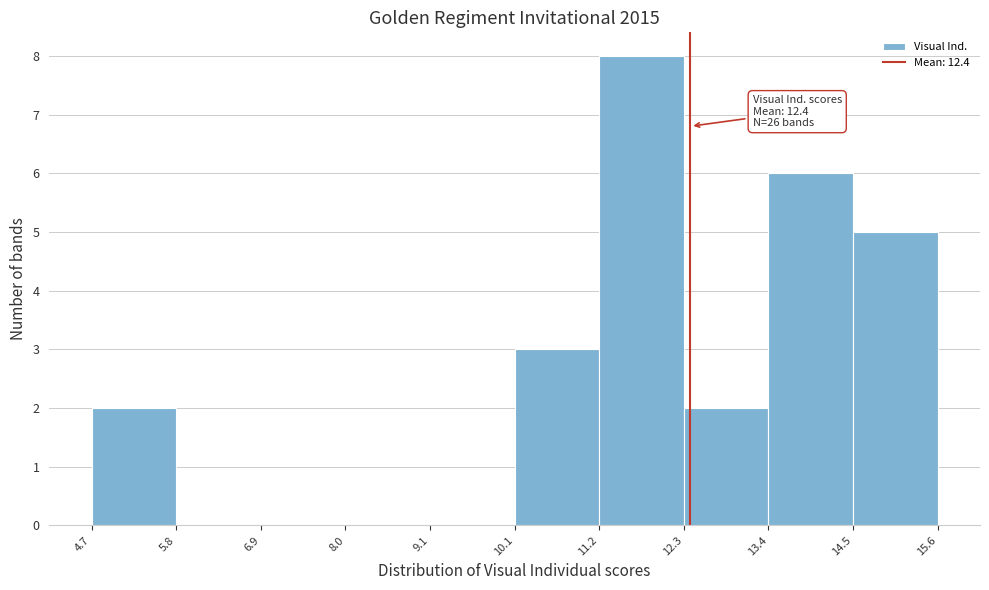

Over which range of the x-axis is the bar tallest?

11.2 to 12.3